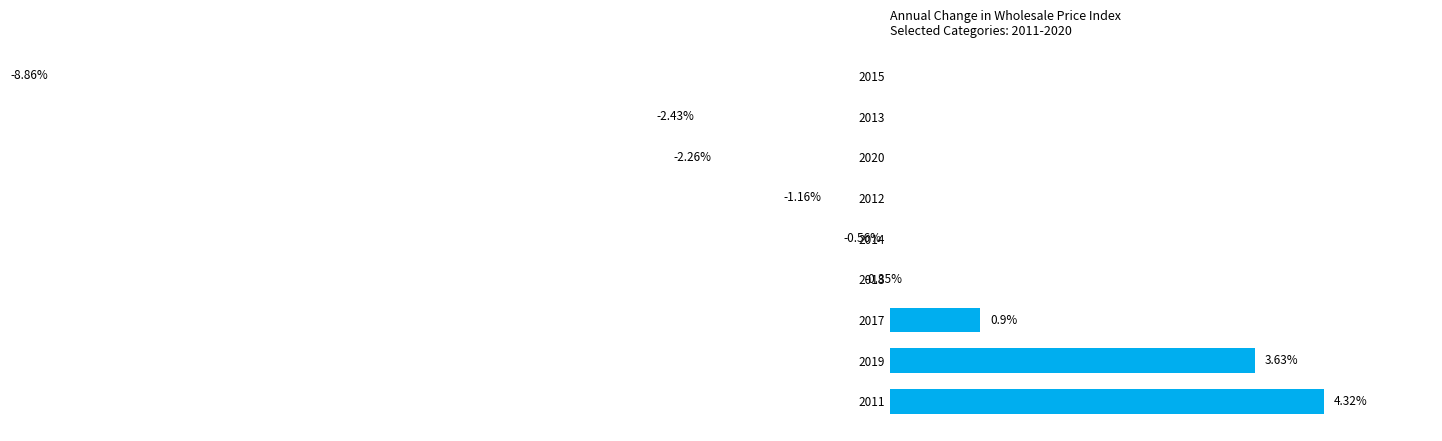

Reading left to right, what are all the values shown in this chart?

4.3	3.6	0.9	-0.3	-0.6	-1.2	-2.3	-2.4	-8.9